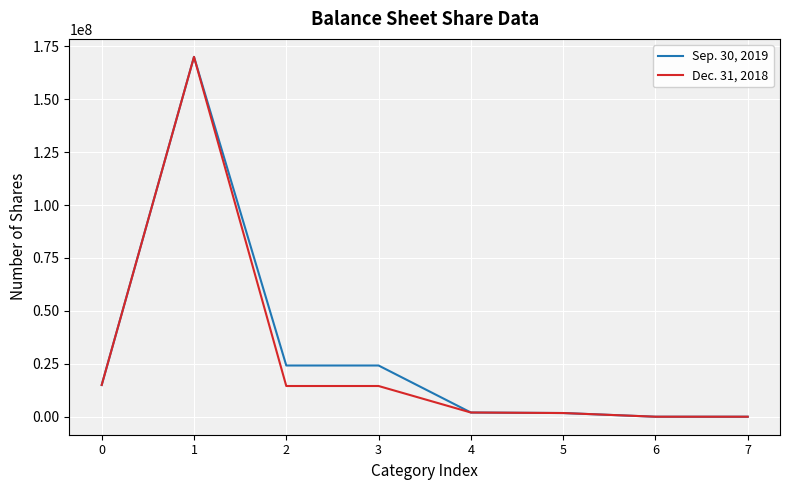

True or false: Dec. 31, 2018 has a value of 25001839 at 3.

False